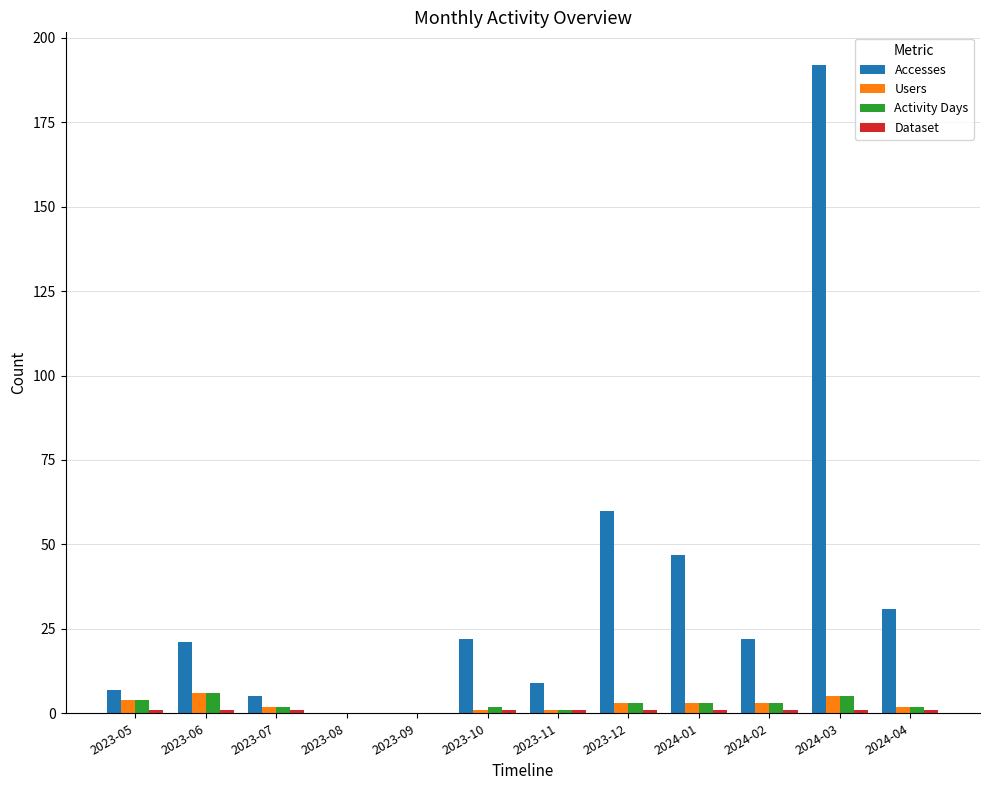

What is the sum of all Users values?

30